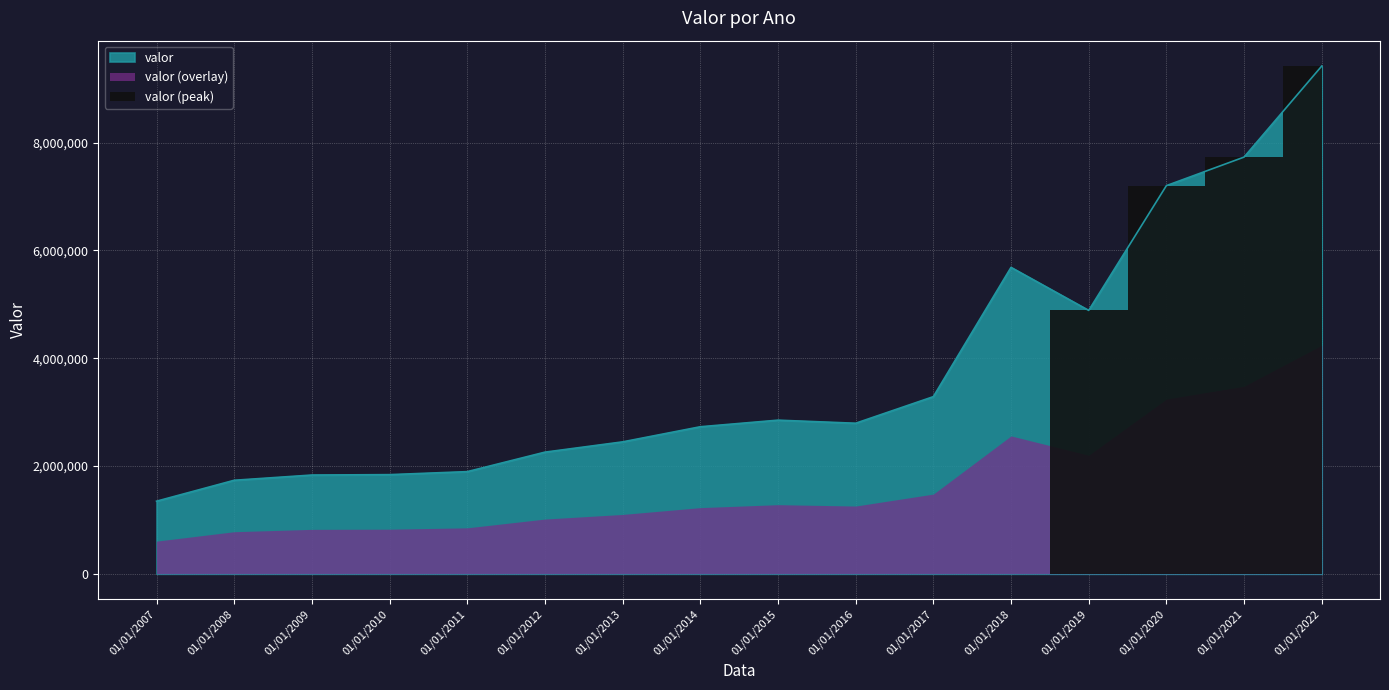

Reading left to right, what are all the values shown in this chart?

1347549	1735995	1833005	1840372	1896109	2257751	2448575	2729086	2851402	2794309	3287779	5686623	4888596	7203554	7733336	9422814